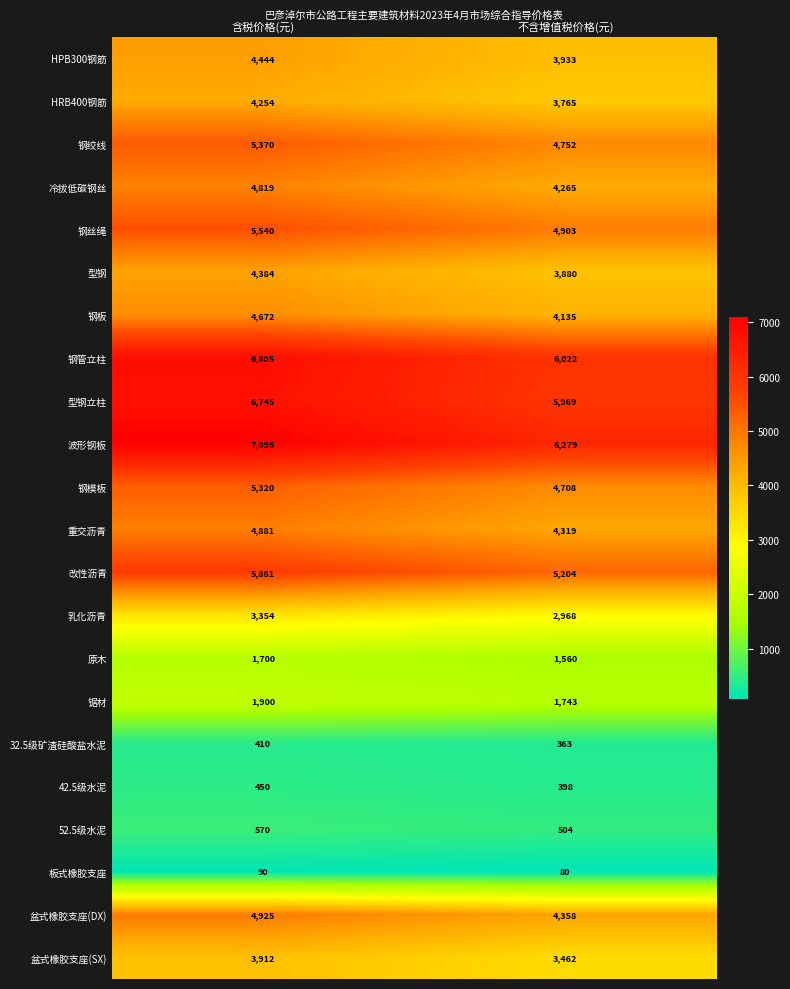

The value of 波形钢板 at 不含增值税价格(元) is 10970. True or false?

False